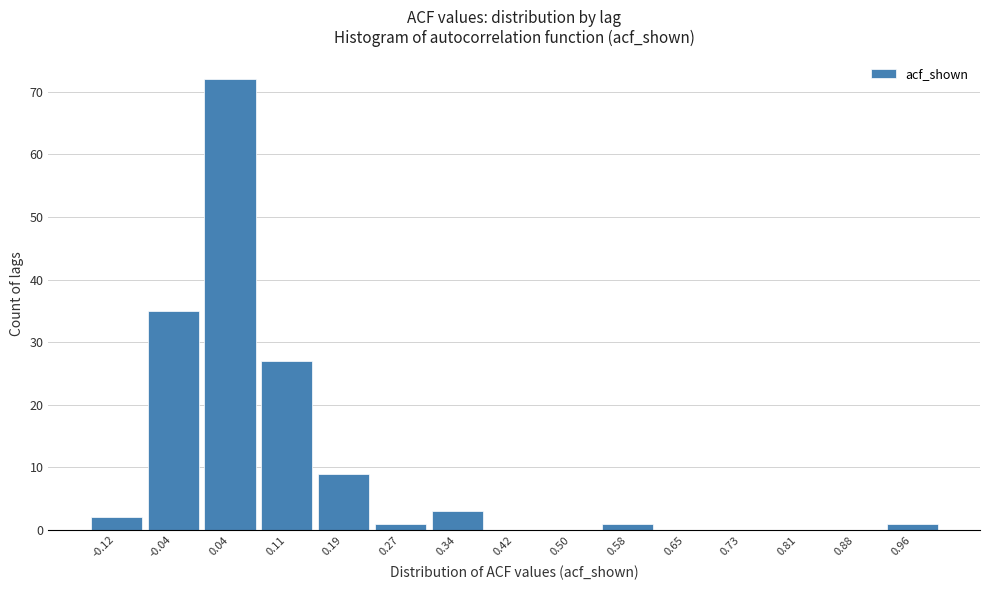

Reading left to right, list every bar in this chart as the range it spans on the x-axis followed by its height. Neither the bar edges nor the heights are printed on the chart, so give them approximately, as read against the axes.

-0.16 to -0.08: 2
-0.08 to 0.00: 35
0.00 to 0.08: 72
0.08 to 0.15: 27
0.15 to 0.23: 9
0.23 to 0.31: 1
0.31 to 0.38: 3
0.38 to 0.46: 0
0.46 to 0.54: 0
0.54 to 0.61: 1
0.61 to 0.69: 0
0.69 to 0.77: 0
0.77 to 0.85: 0
0.85 to 0.92: 0
0.92 to 1.00: 1